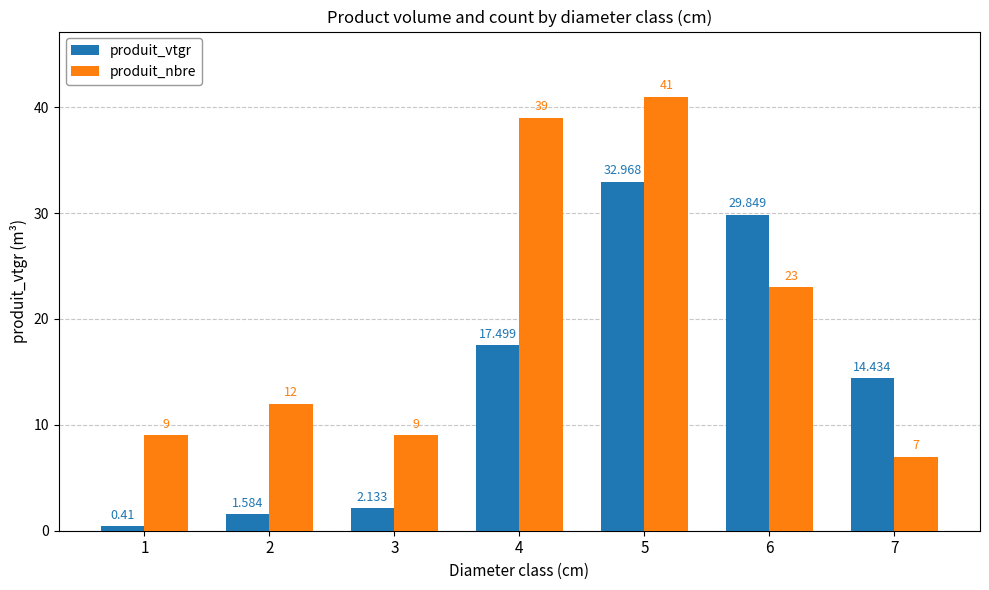

List the series in order of their overall mean, lowest first.

produit_vtgr, produit_nbre